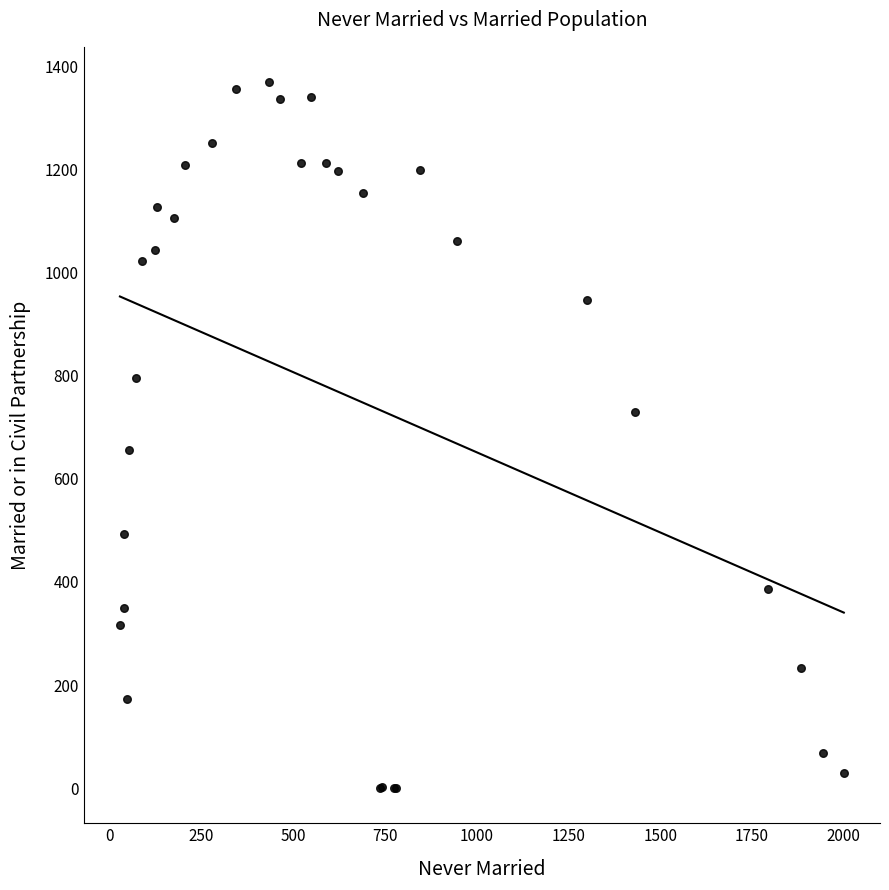

What Y value in the scatter plot is closest to 684?

656.8